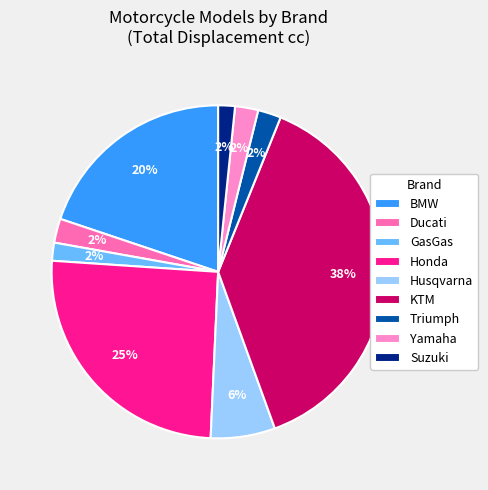

How many segments does this pie chart have?

9